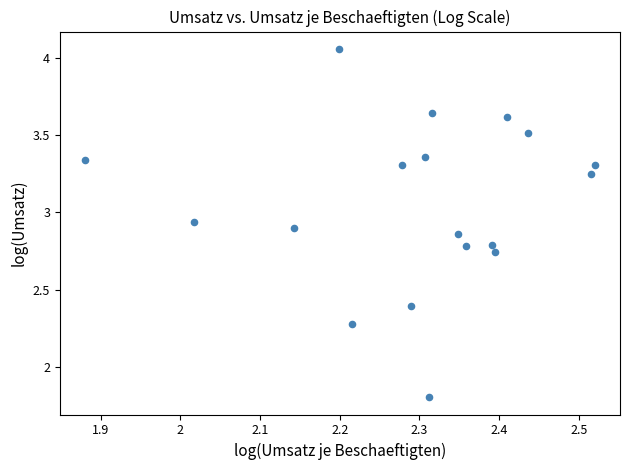

What Y value in the scatter plot is closest to 2?

1.8